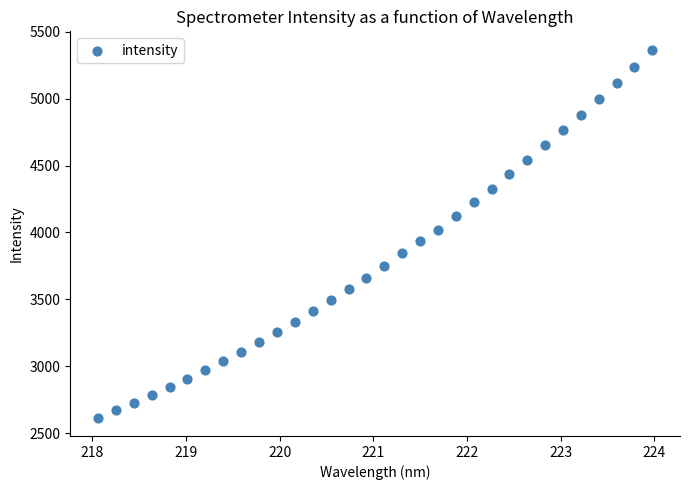

What is the range of X values (max minus min)?

5.9